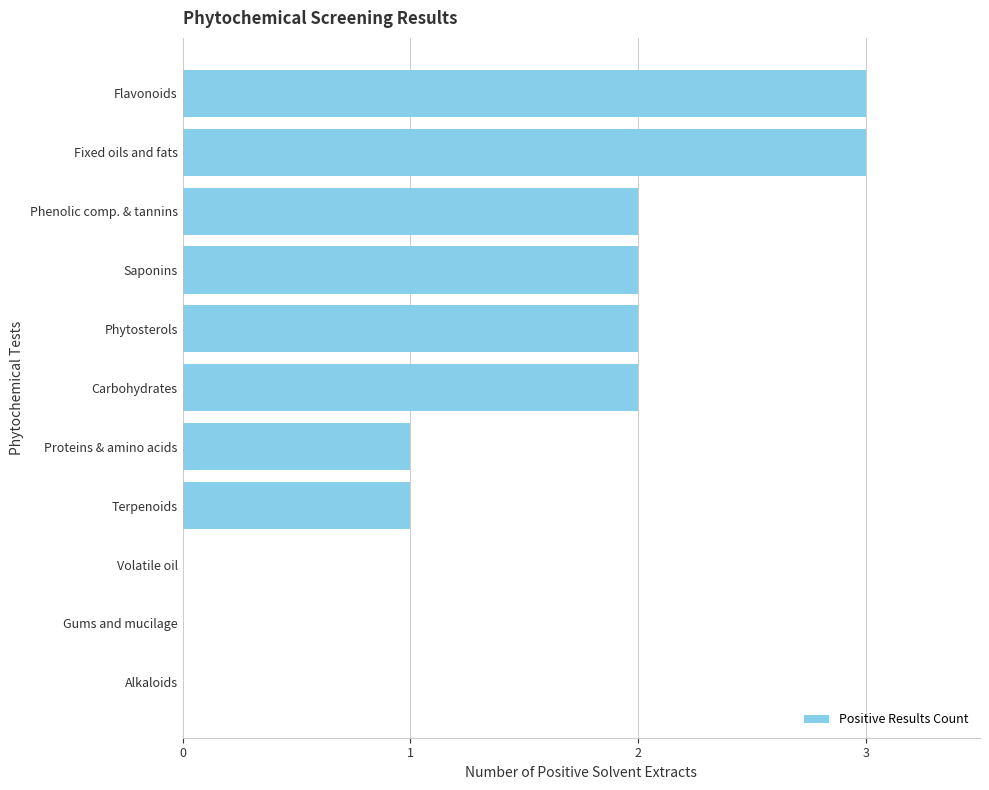

What is the sum of all values?

16